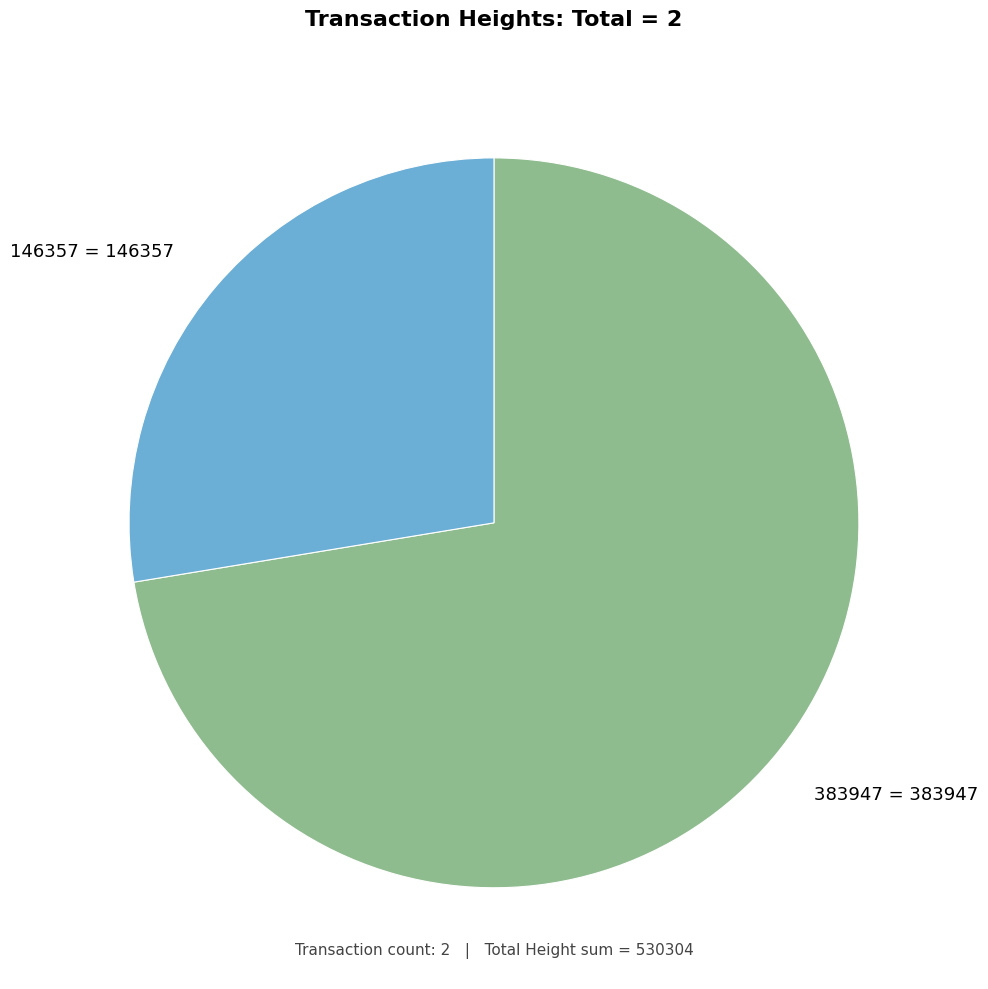

Count the number of slices in the pie.

2